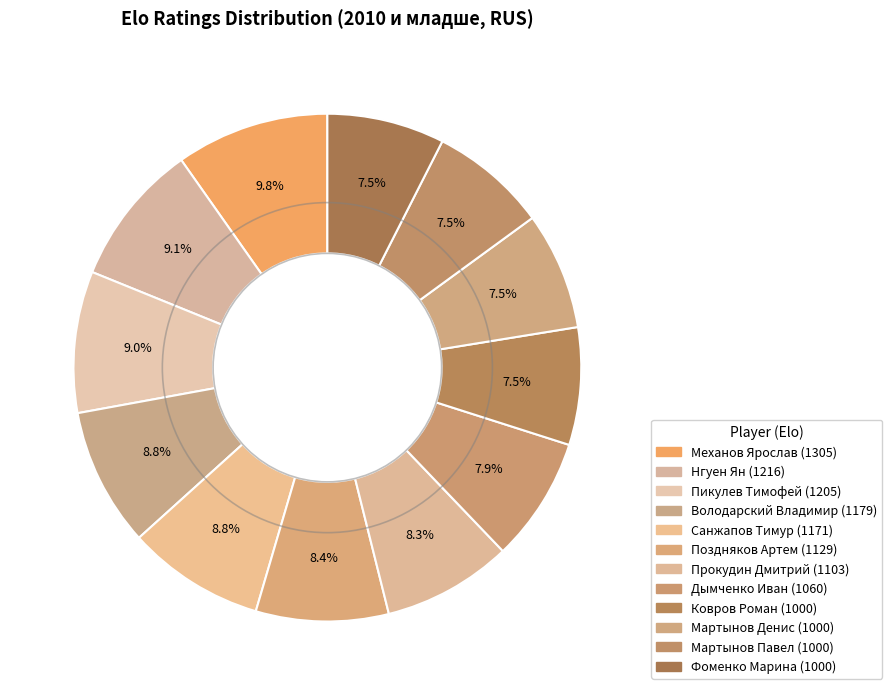

To the nearest percent, what percentage of the pie is Пикулев Тимофей?

9%